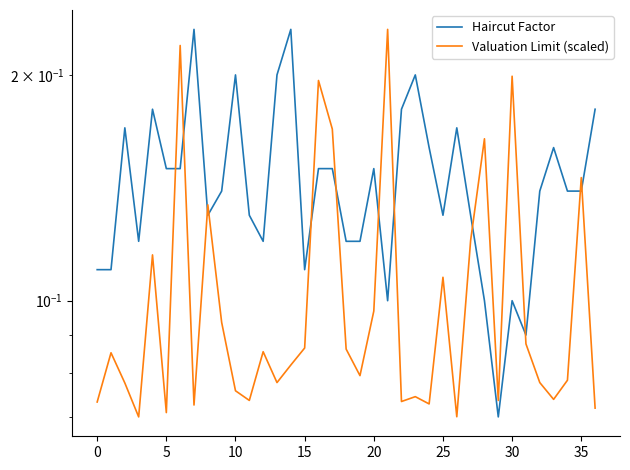

What is the sum of the Haircut Factor values at 13 and 30?

0.3